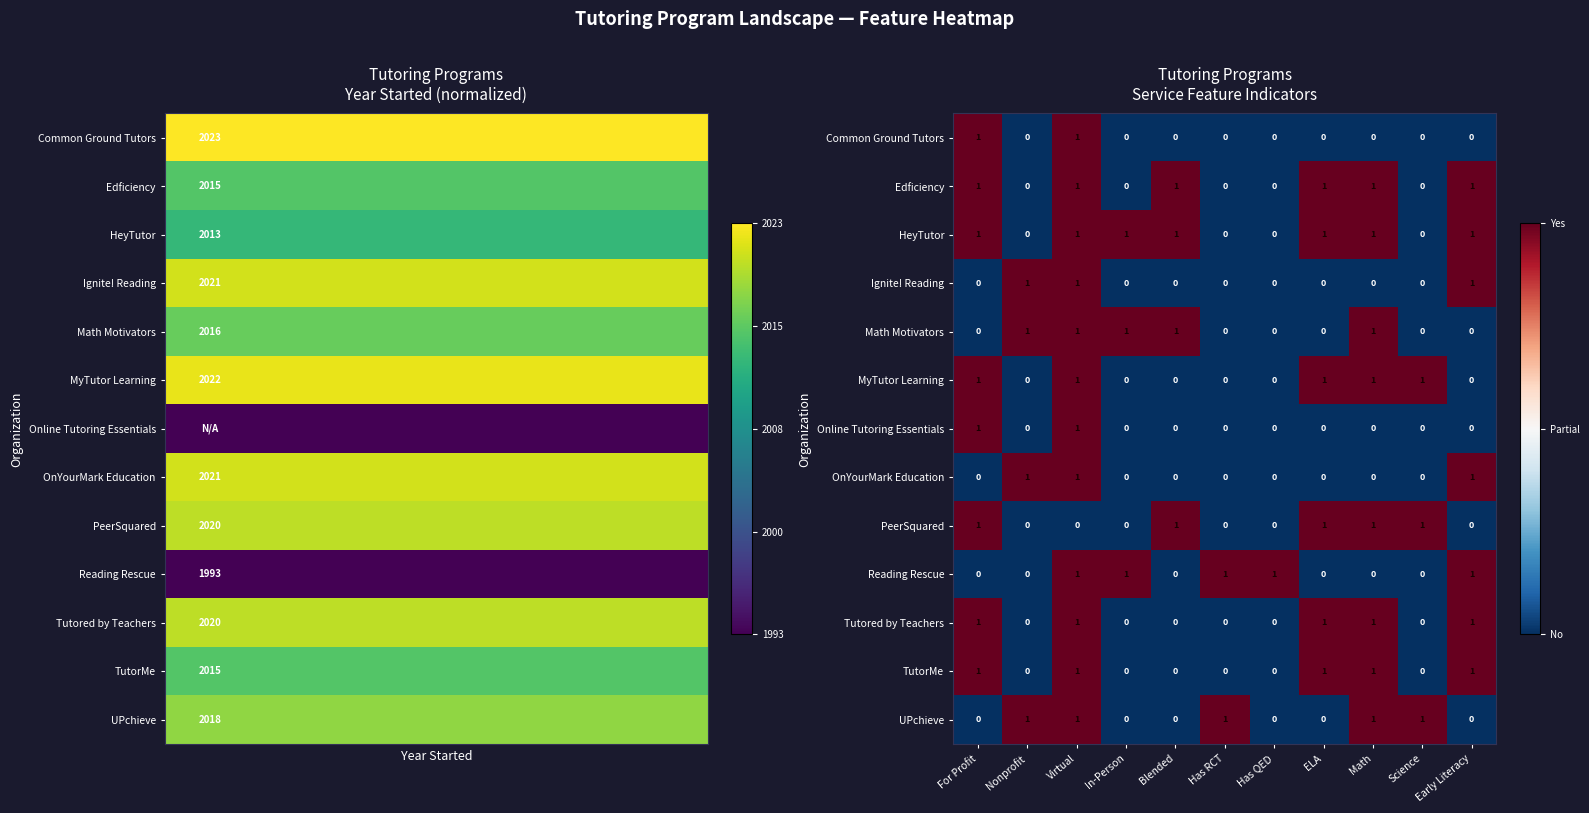

What is the spread (max minus min) of values at Has QED?

1.0